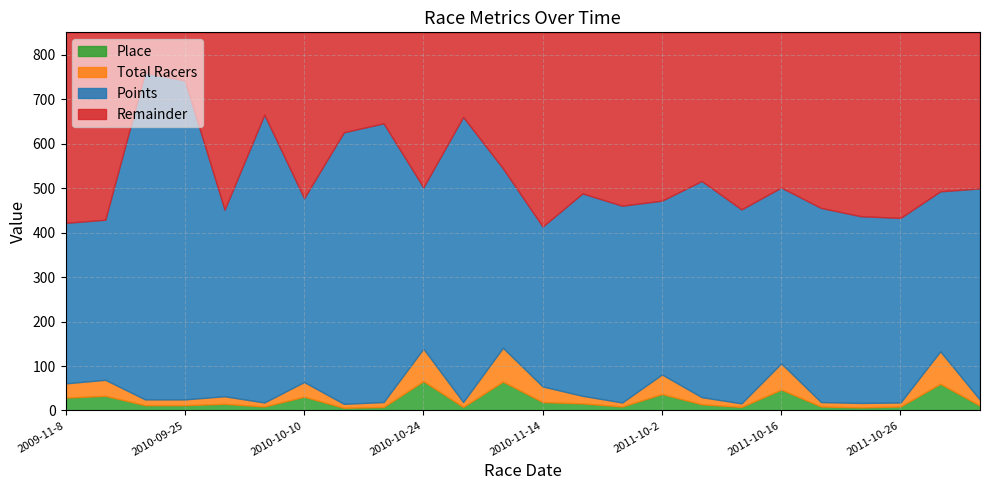

What is the maximum value for Place?

66.0